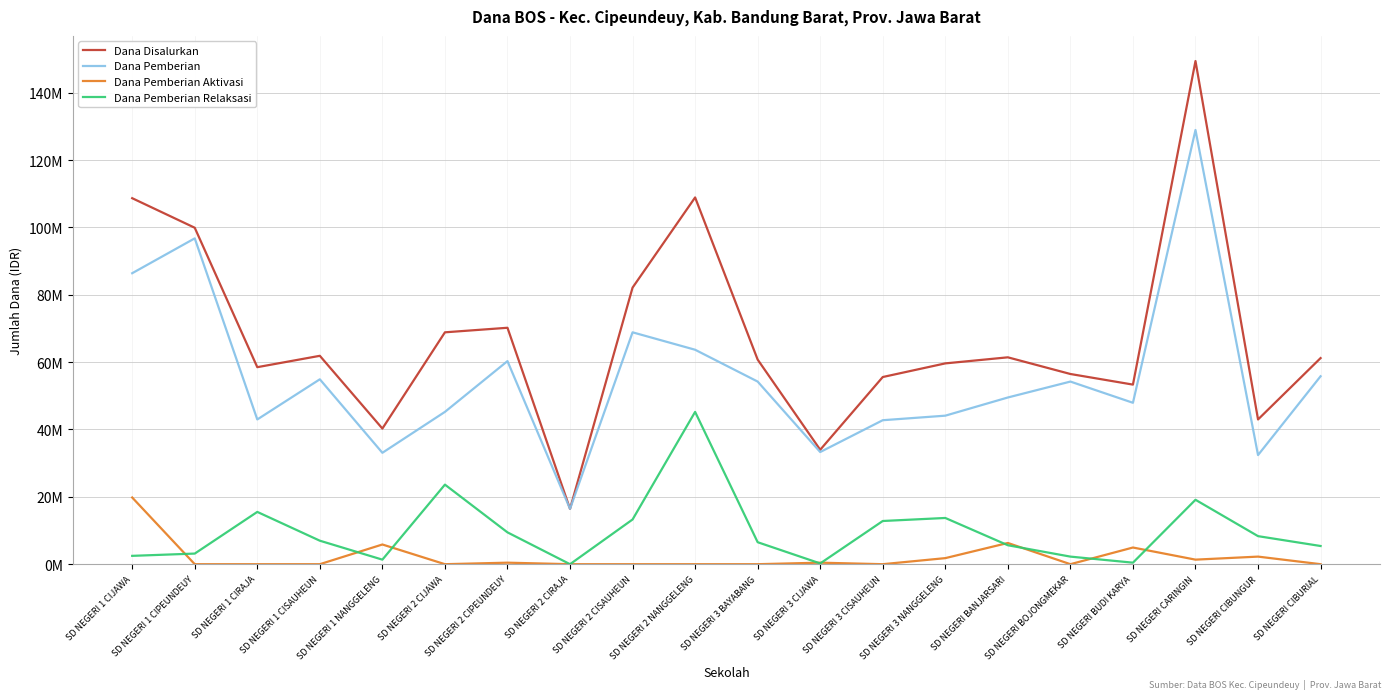

What value does the Dana Disalurkan series have at SD NEGERI 1 CISAUHEUN, to the nearest 100?

61875000